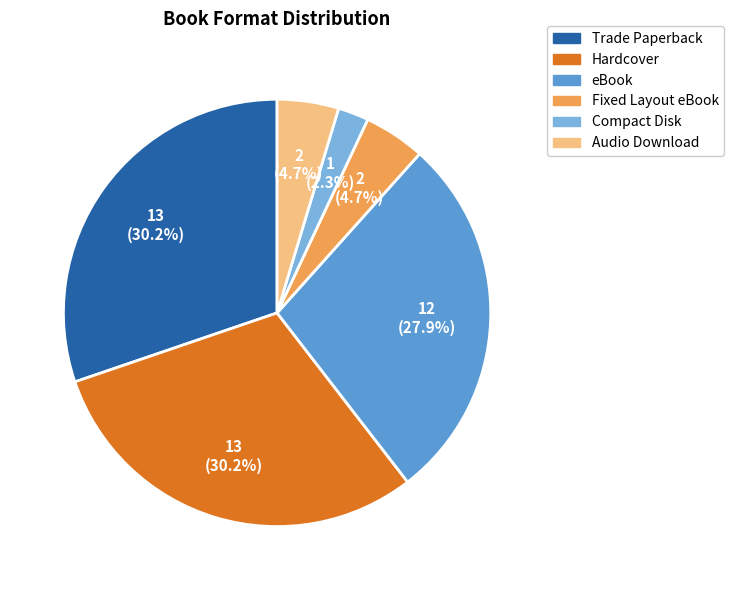

How many slices are in this pie chart?

6